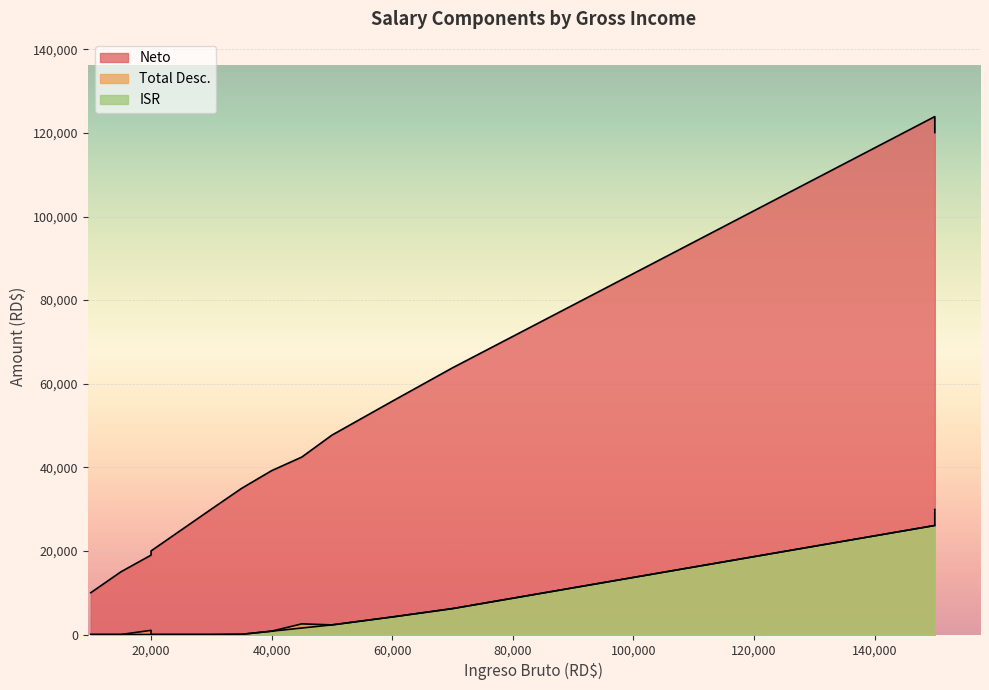

The value of Neto at 150000 is 120103.8. True or false?

True